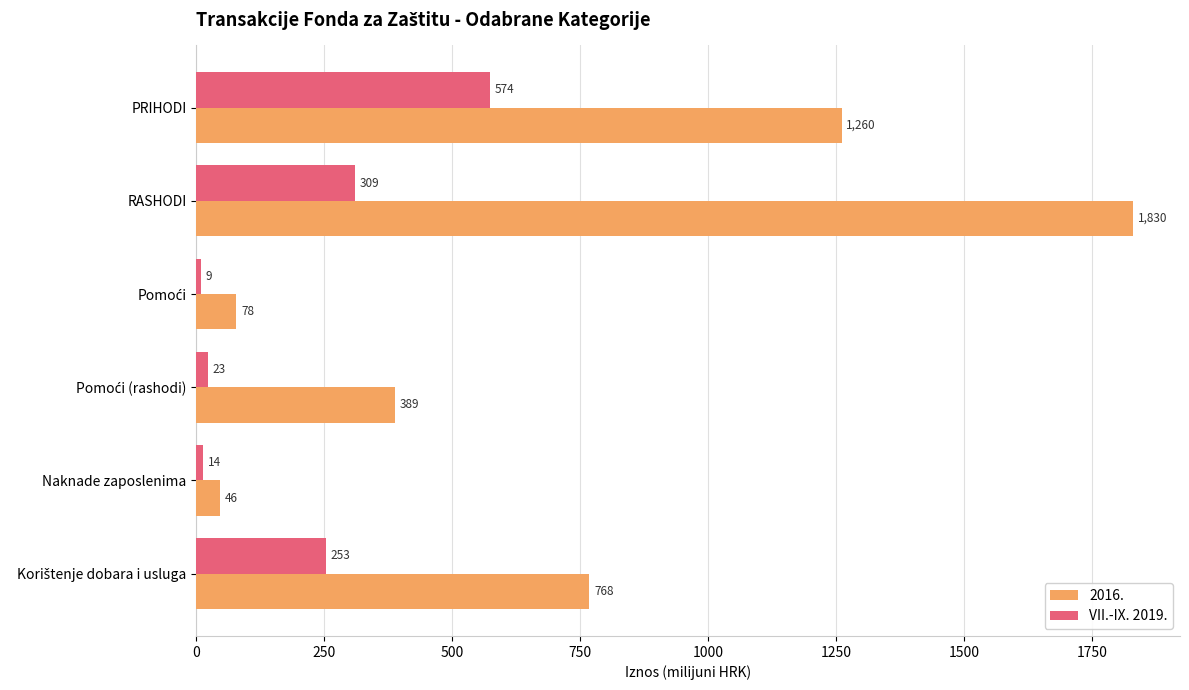

What is the average value of the 2016. series?

728.5